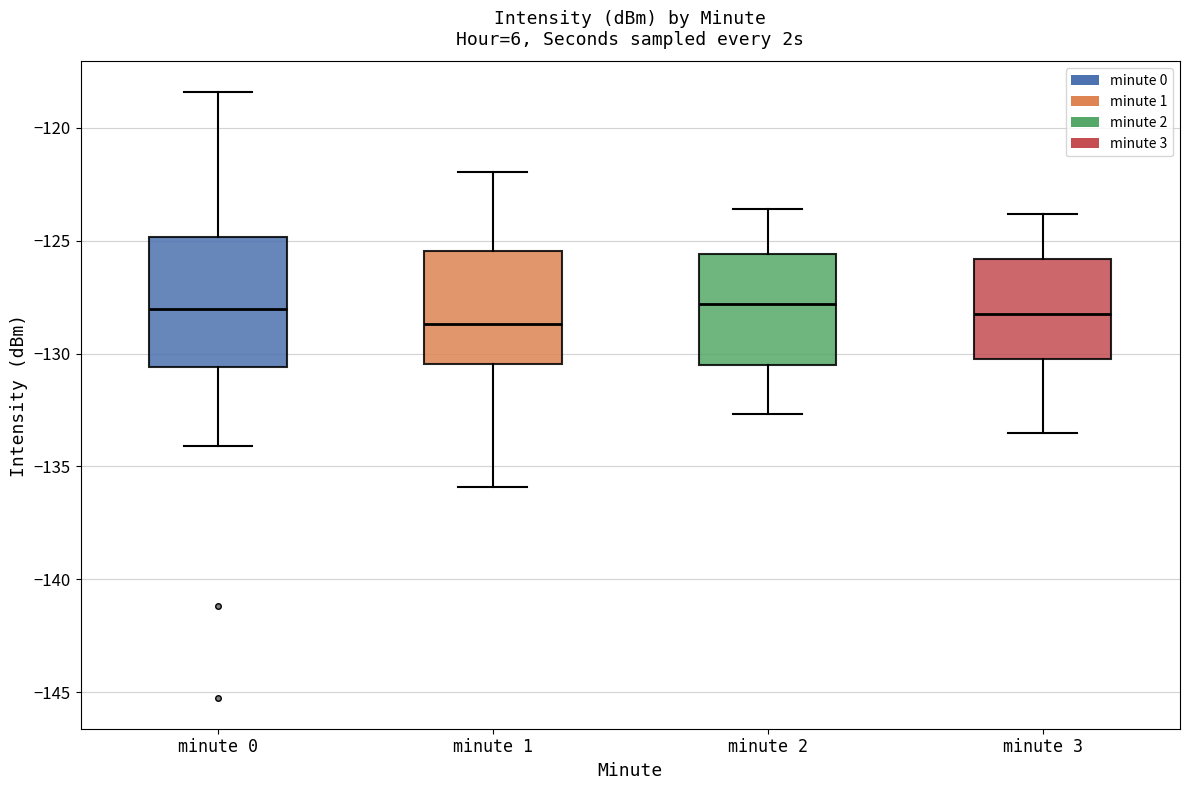

Reading left to right, transcribe this box plot: for each box, give where its median line is, the range the box spans, and where its two whiskers end, as read against the y-axis. The values are not printed on the chart, so give them approximately, as read against the axis.

minute 0: median -128.0, box -130.5 to -125.0, whiskers -134.0 to -118.5
minute 1: median -128.5, box -130.5 to -125.5, whiskers -136.0 to -122.0
minute 2: median -128.0, box -130.5 to -125.5, whiskers -132.5 to -123.5
minute 3: median -128.0, box -130.0 to -126.0, whiskers -133.5 to -124.0